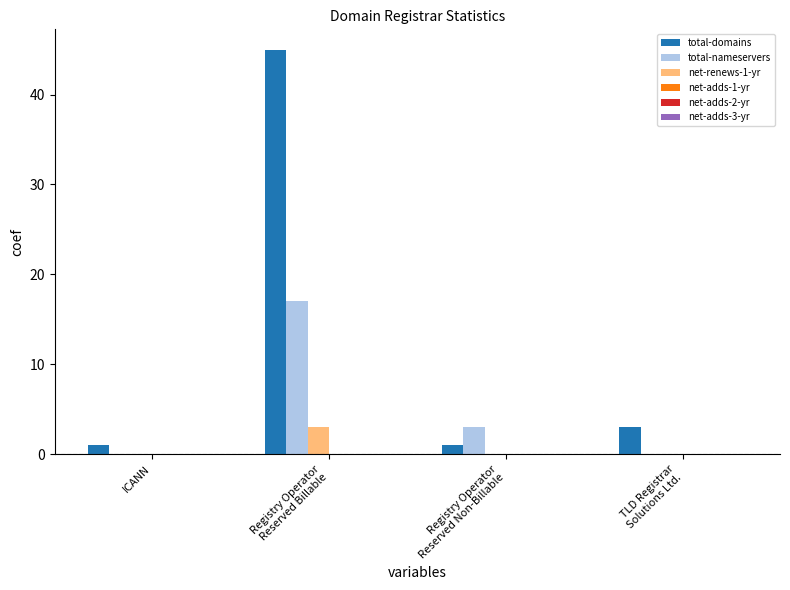

What is the sum of all net-renews-1-yr values?

3